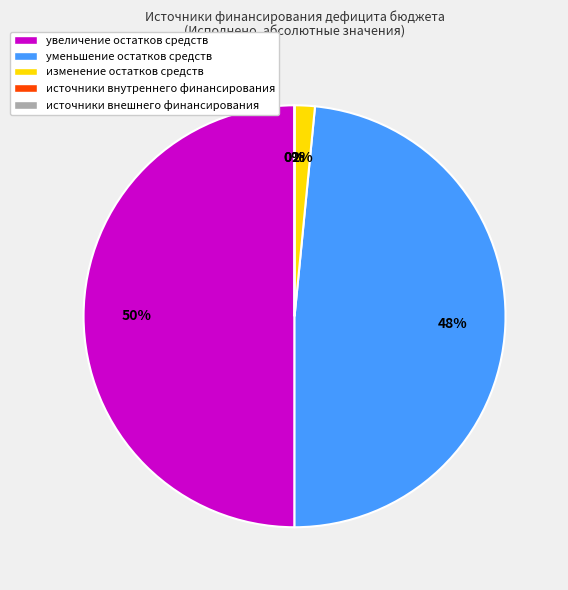

Is there any slice that represents more than half of the pie?

No